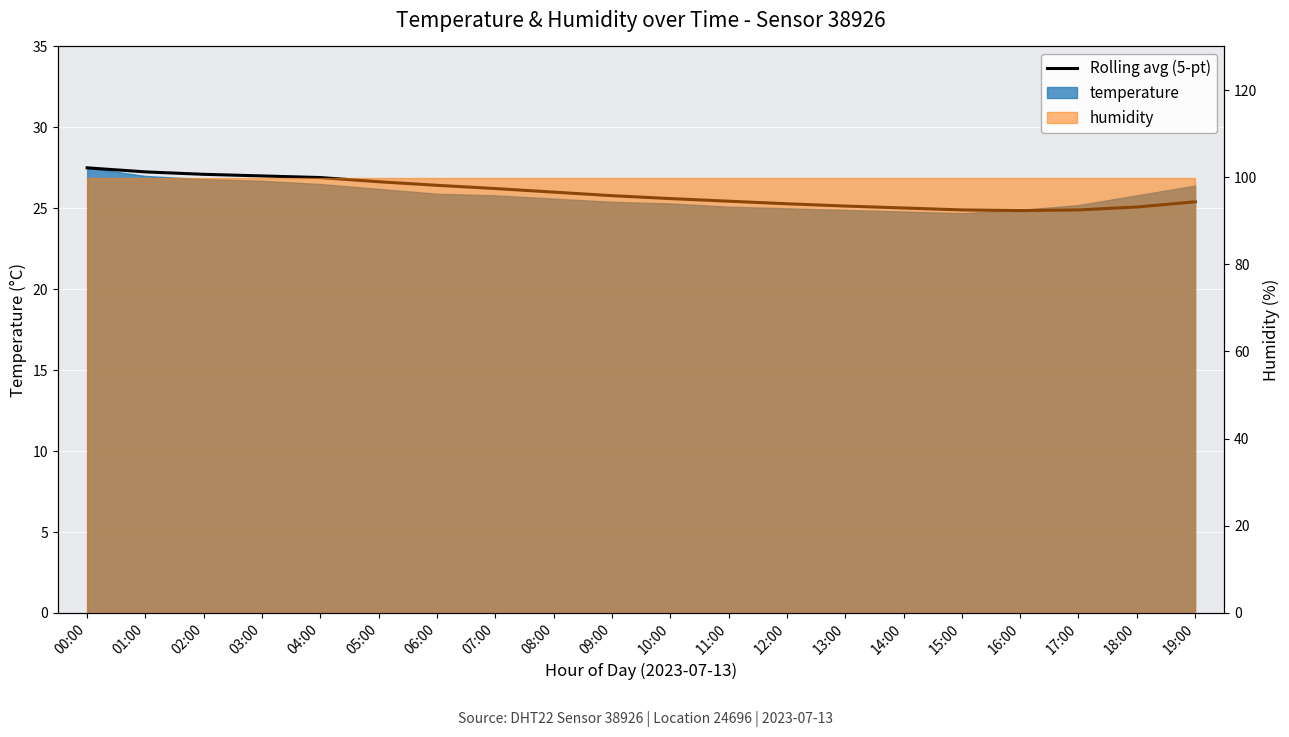

How many values are below 25?

3